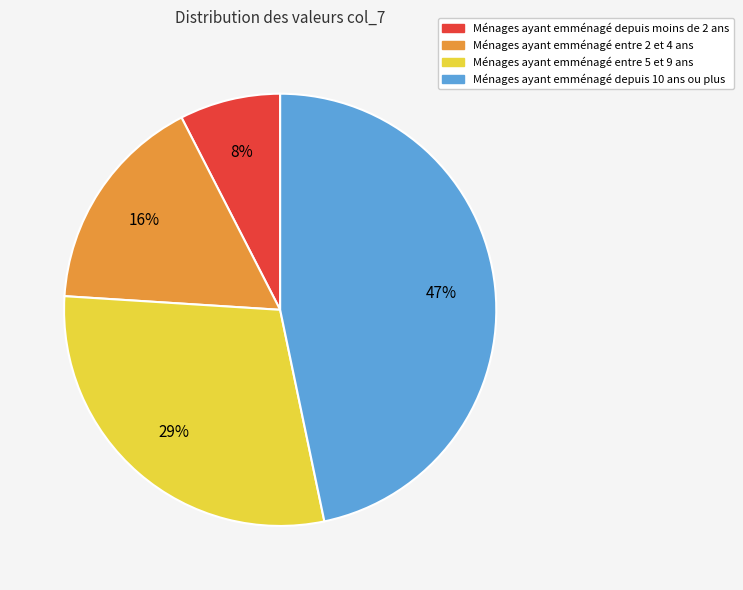

Which slice is the largest?

Ménages ayant emménagé depuis 10 ans ou plus